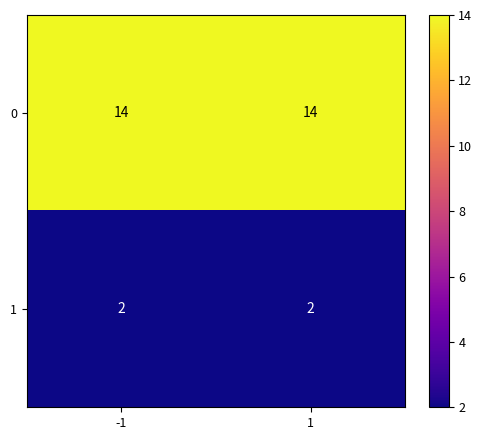

Is it true that 0 equals 14 at 1?

True